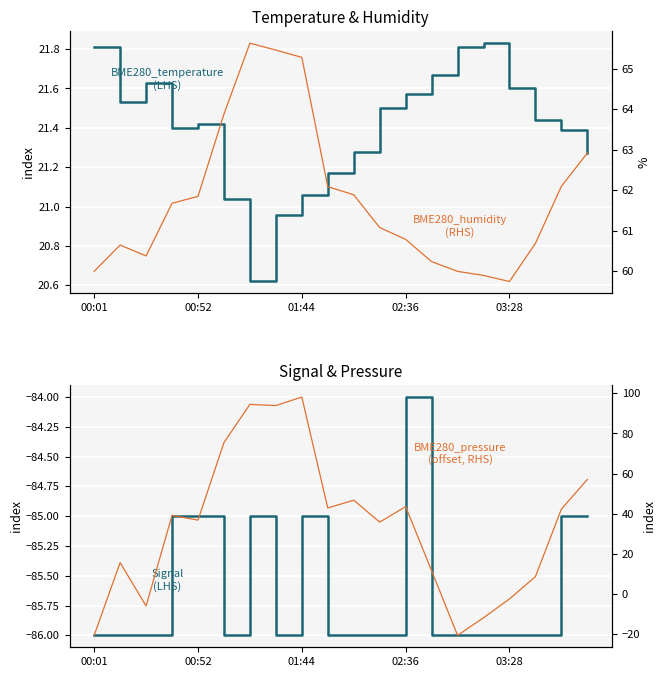

Is this an area chart (filled region under the line)?

No